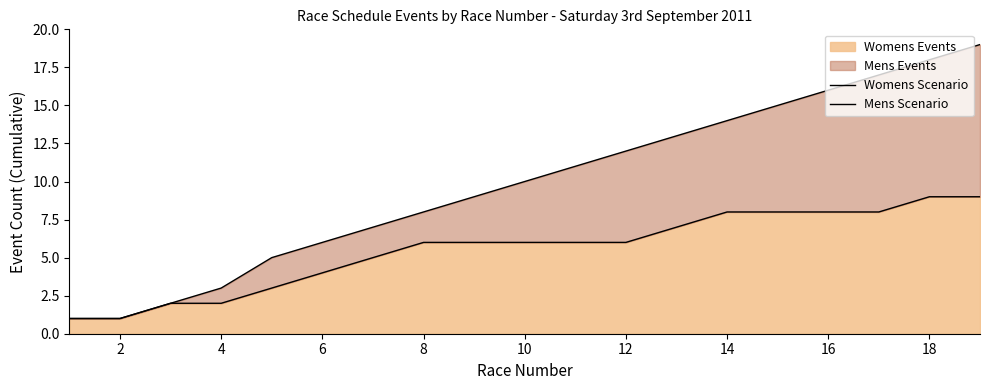

True or false: Mens Scenario and Womens Scenario intersect in this chart.

False